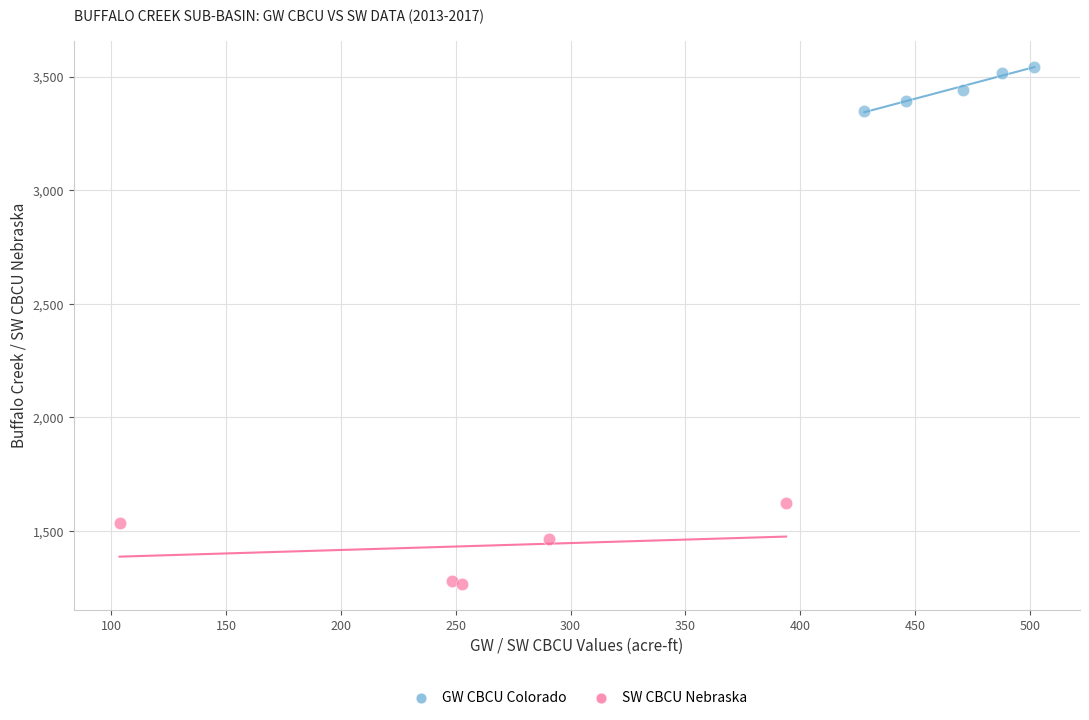

Which series has the largest Y range (max minus min)?

SW CBCU Nebraska